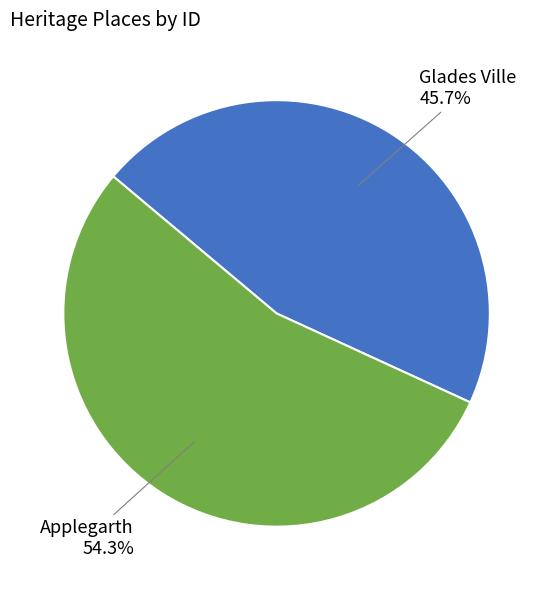

What is the total percentage of Glades Ville and Applegarth?

100.0%